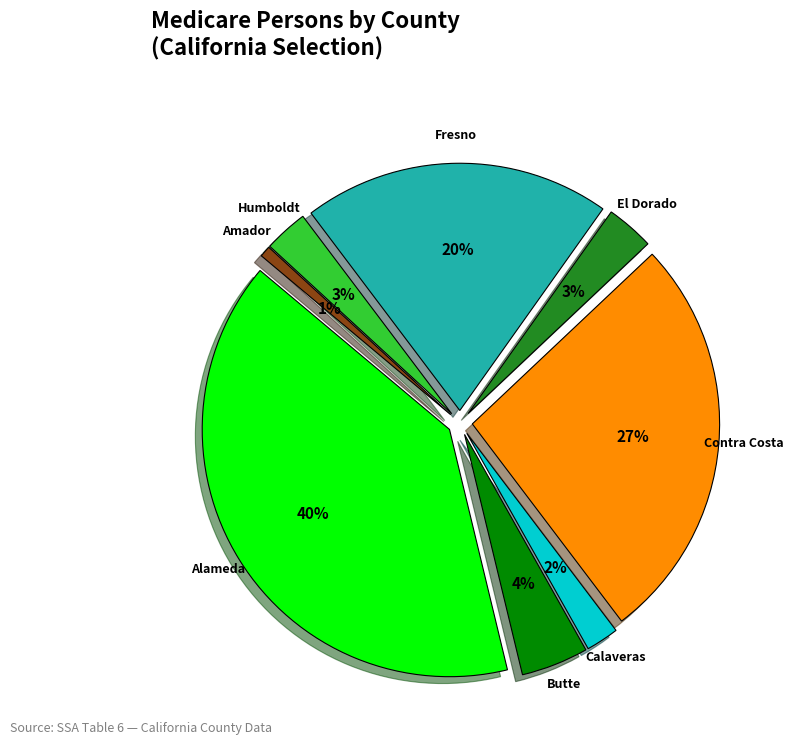

How much of the chart is everything except El Dorado?

96.9%